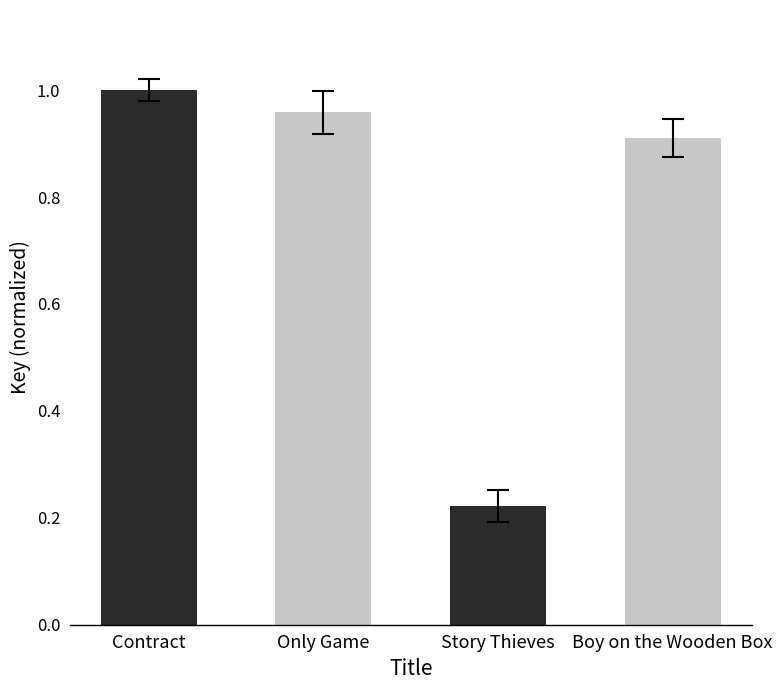

Rank the categories by value from lowest to highest.

Story Thieves, Boy on the Wooden Box, Only Game, Contract